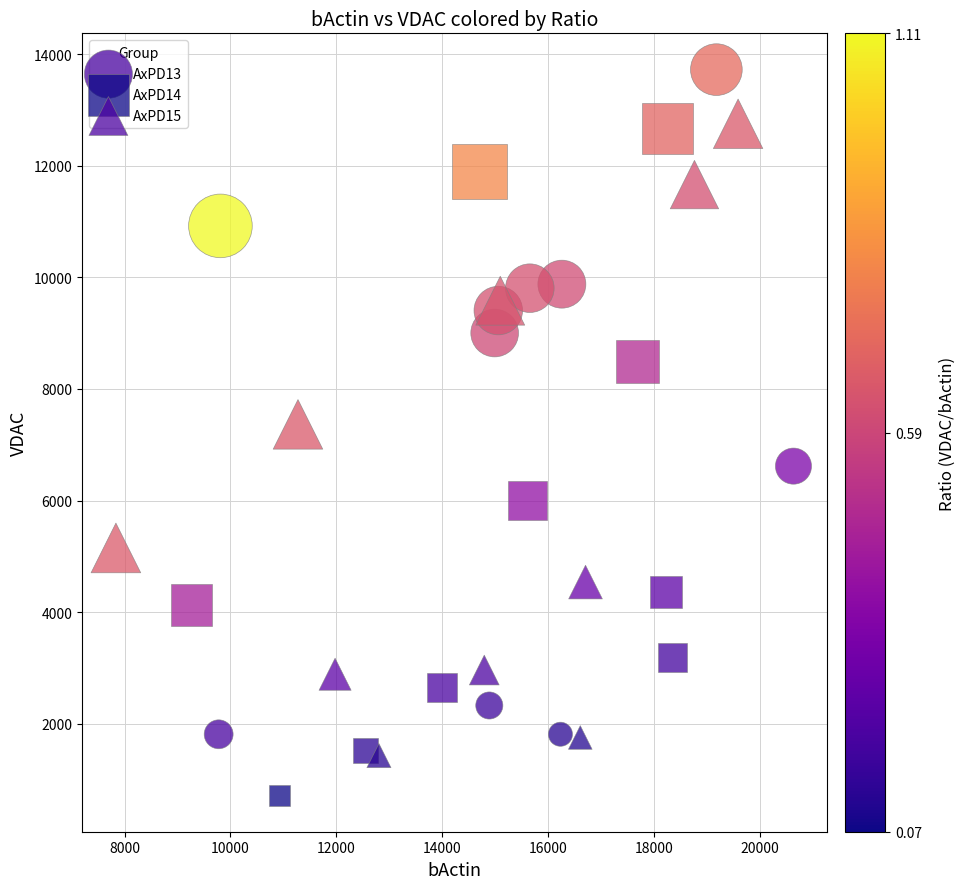

Which series reaches the maximum Y coordinate?

AxPD13